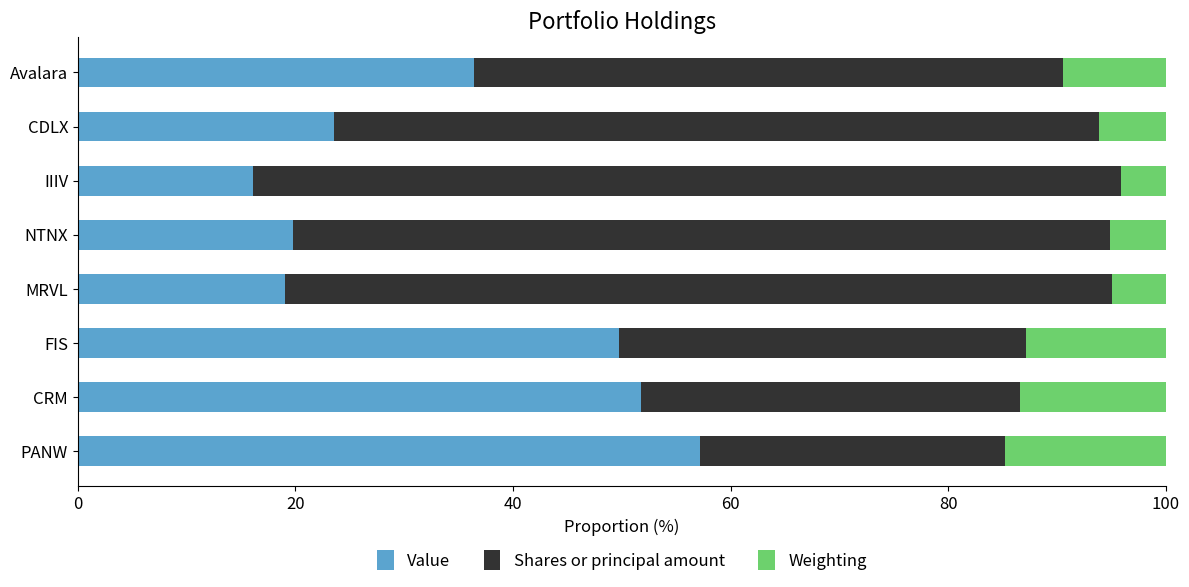

What is the average value of the Value series?

34.2